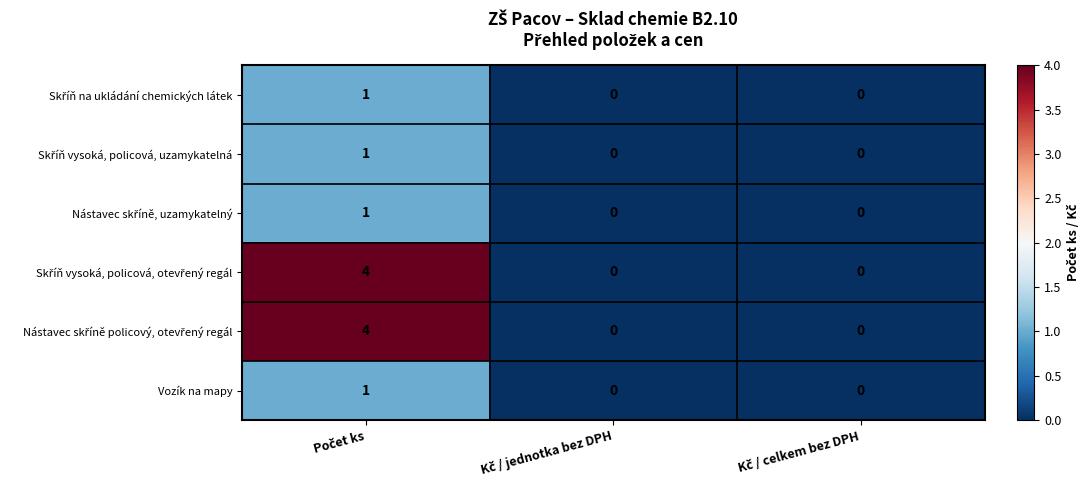

What is the greatest value displayed?

4